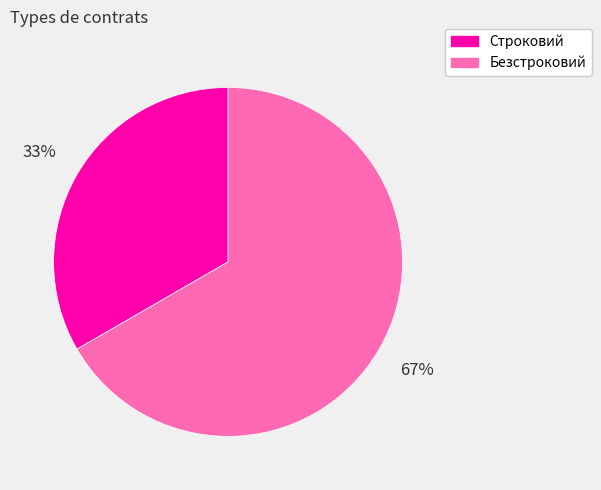

True or false: Строковий accounts for 40% of the total.

False